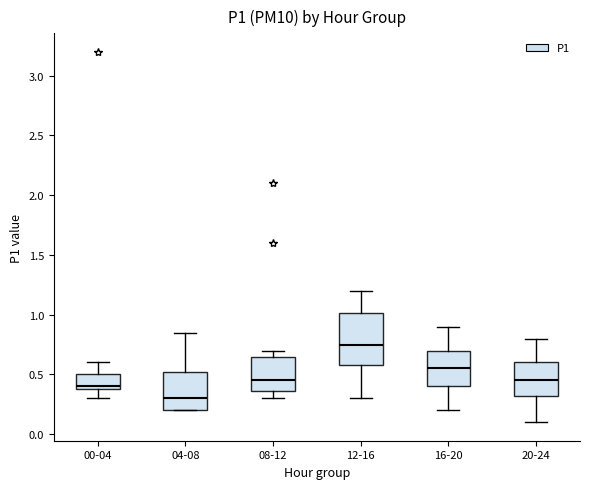

Where does the upper whisker of the box for 04-08 end on the y-axis? The values are not printed on the chart, so give them approximately, as read against the axis.

0.85